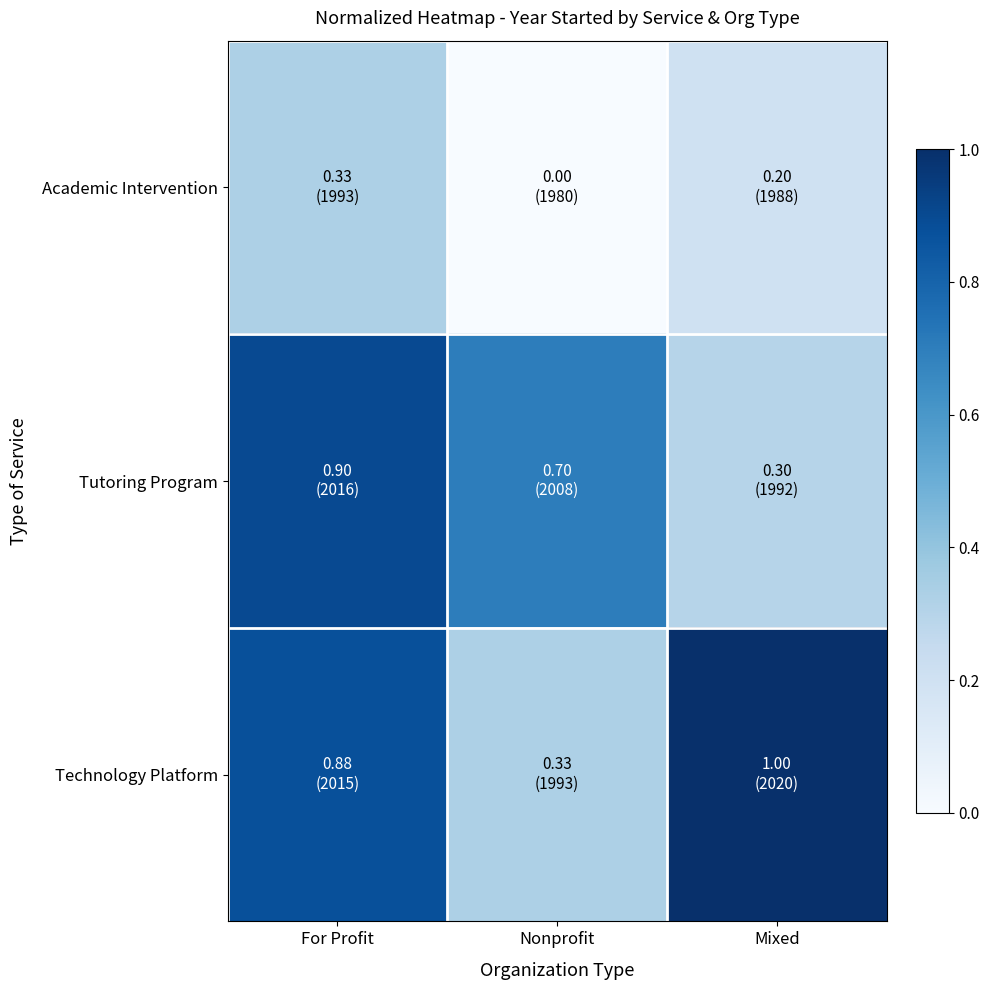

Rank the series at Nonprofit from highest to lowest value.

Tutoring Program, Technology Platform, Academic Intervention